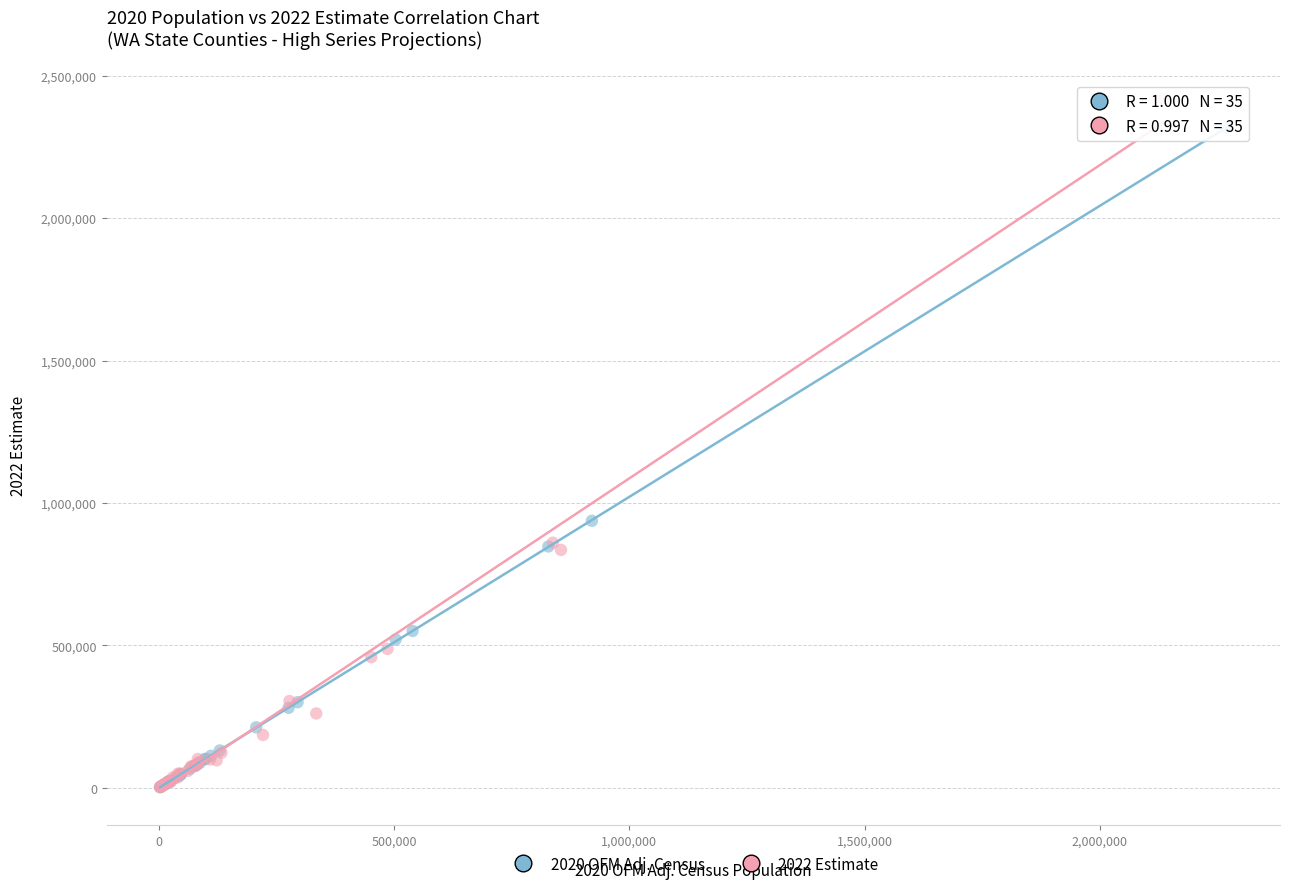

Which series has the largest Y range (max minus min)?

2022 Estimate